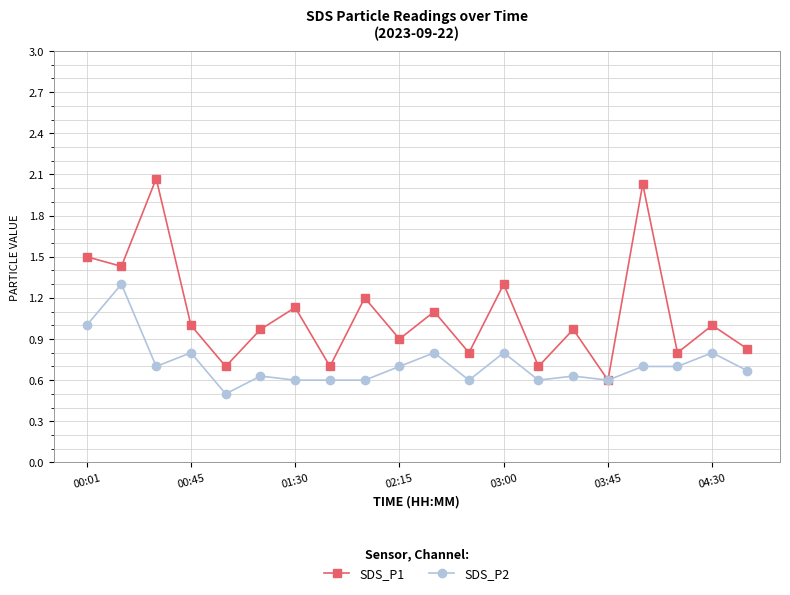

What is the value of the SDS_P1 point at the 10th from the left?

0.9